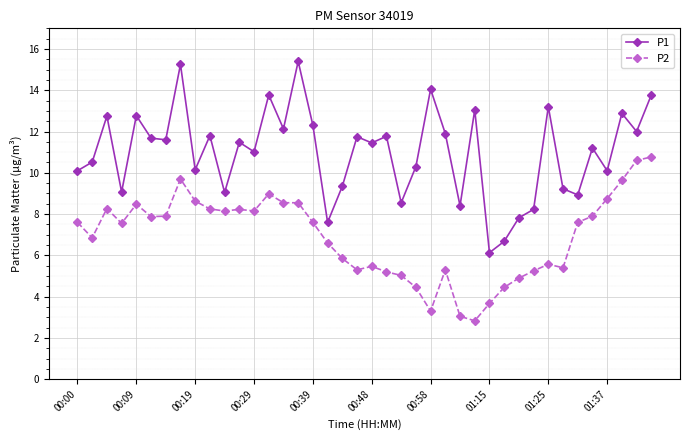

What is the highest value of the P1 series?

15.4